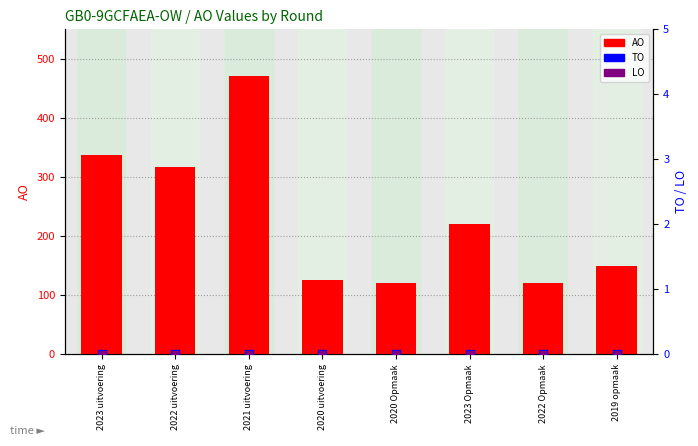

At how many categories does at least one series exceed 26?

8